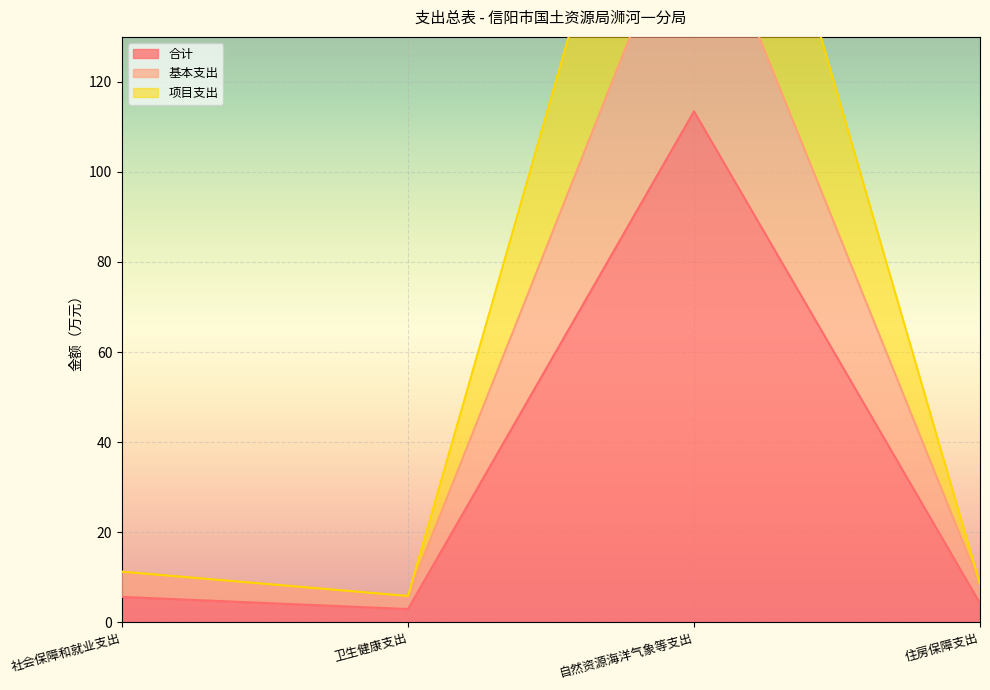

What value does the 项目支出 series have at 卫生健康支出?

5.8